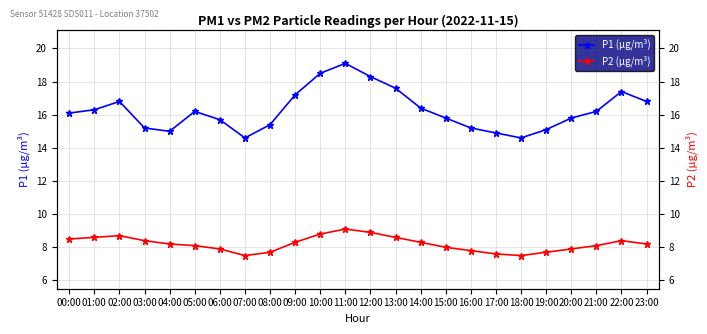

At which label is P2 (µg/m³) closest to 8?

15:00